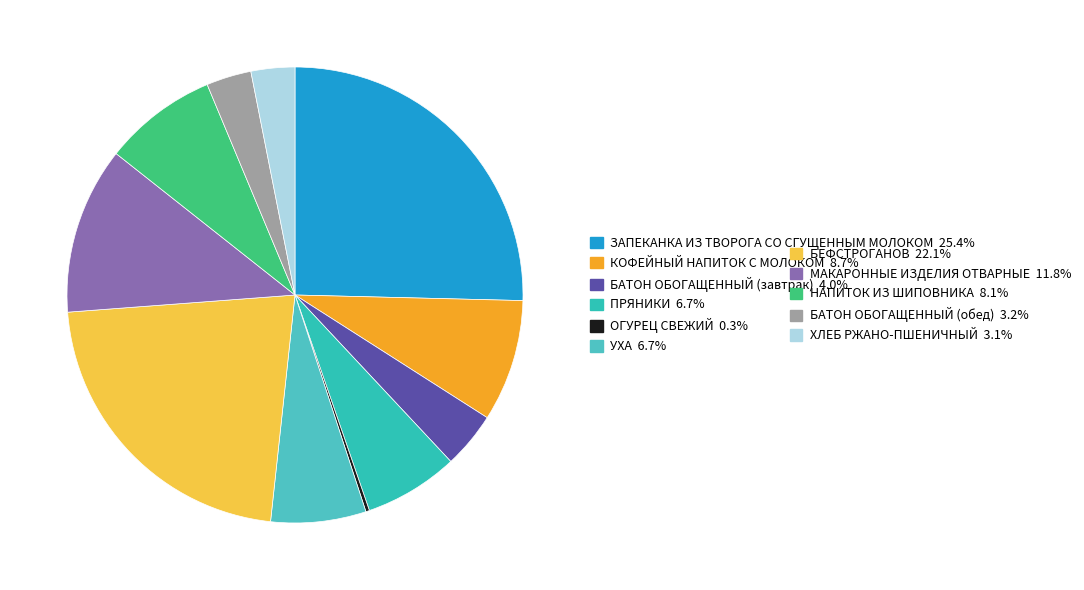

To the nearest percent, what is the average slice percentage?

9%